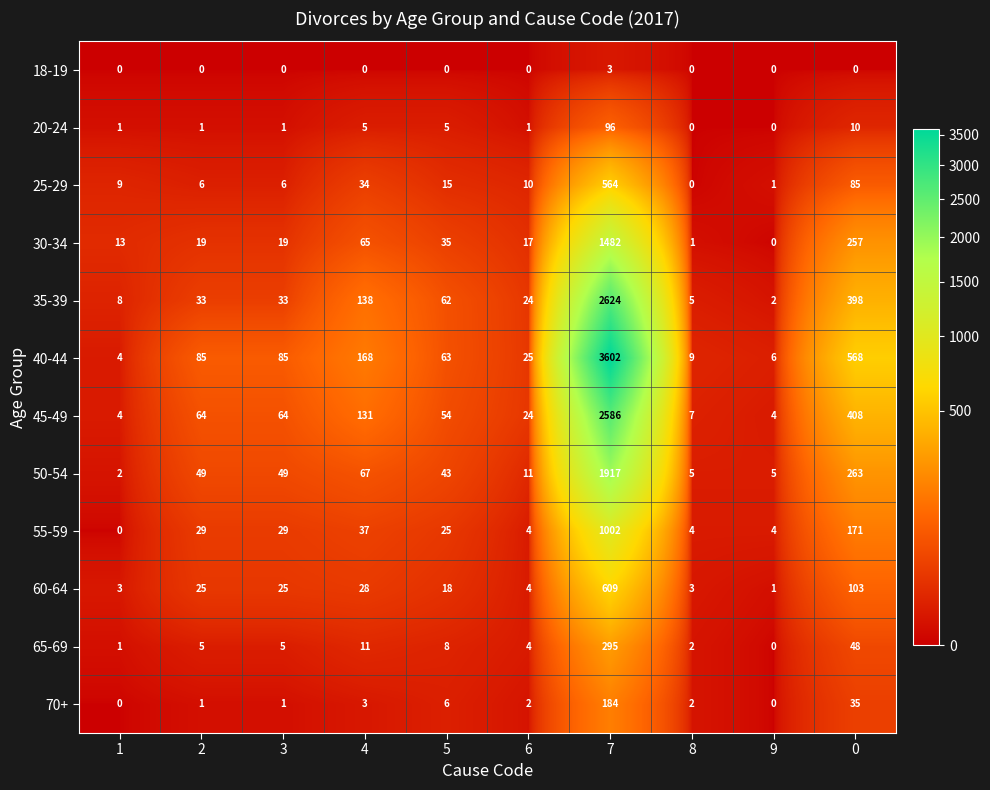

What is the sum of the 60-64 values at 2 and 5?

43